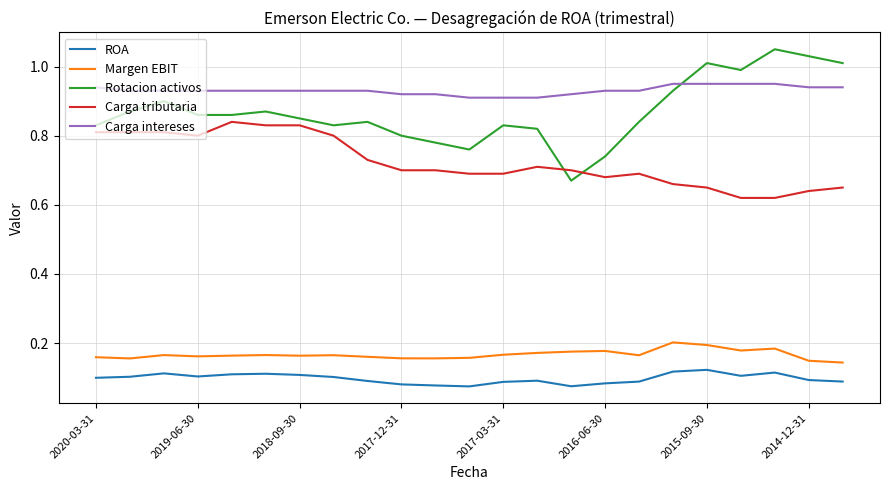

What is the sum of all Carga intereses values?

21.4